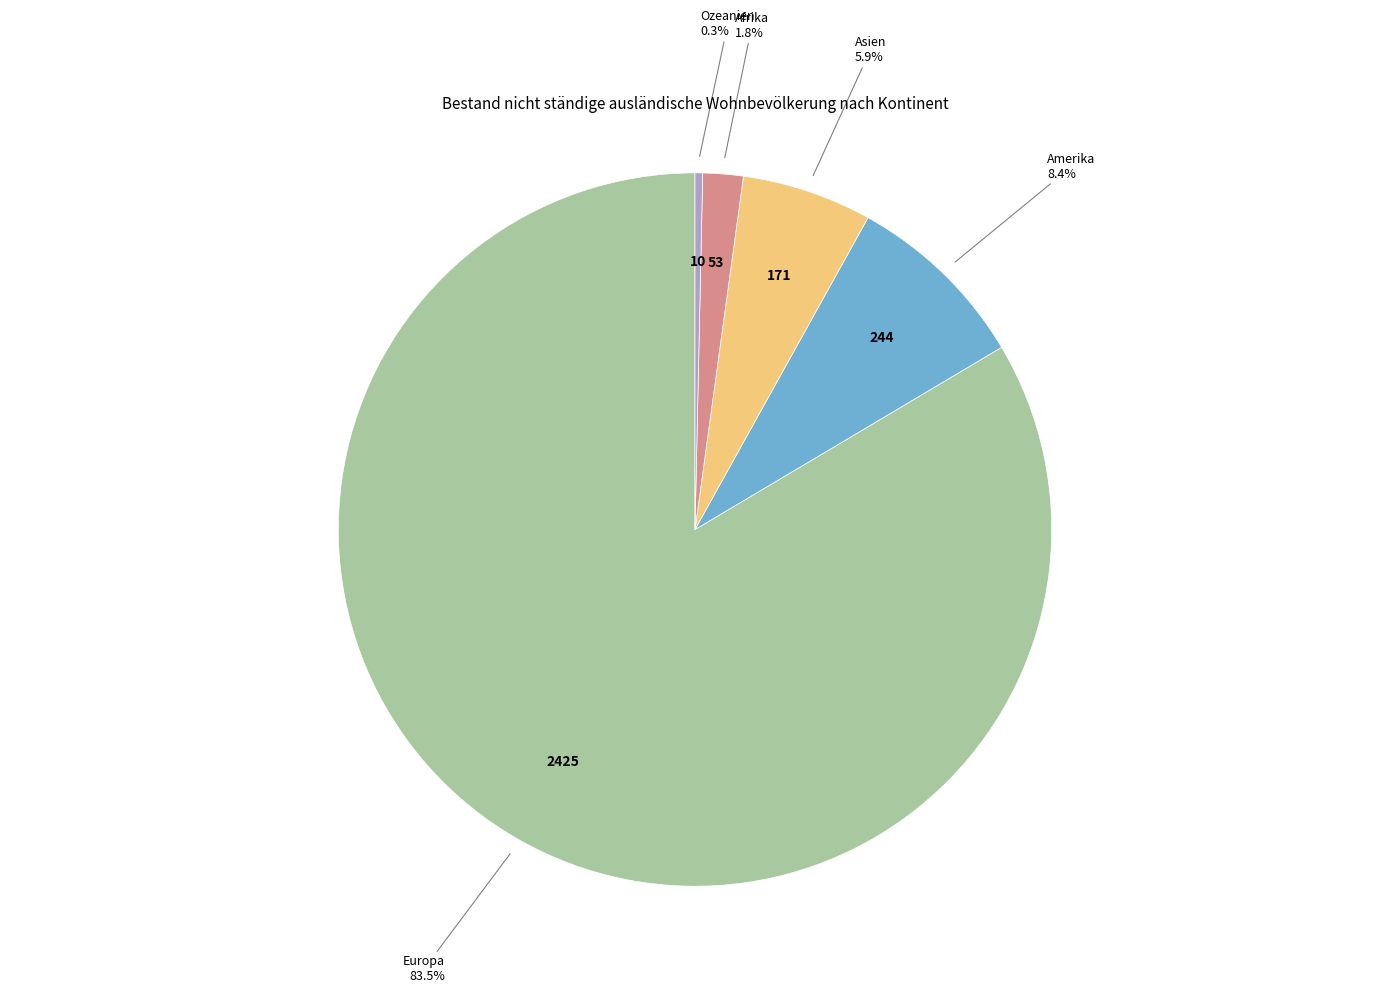

Combined, what portion of the pie is Asien and Amerika?

14.3%